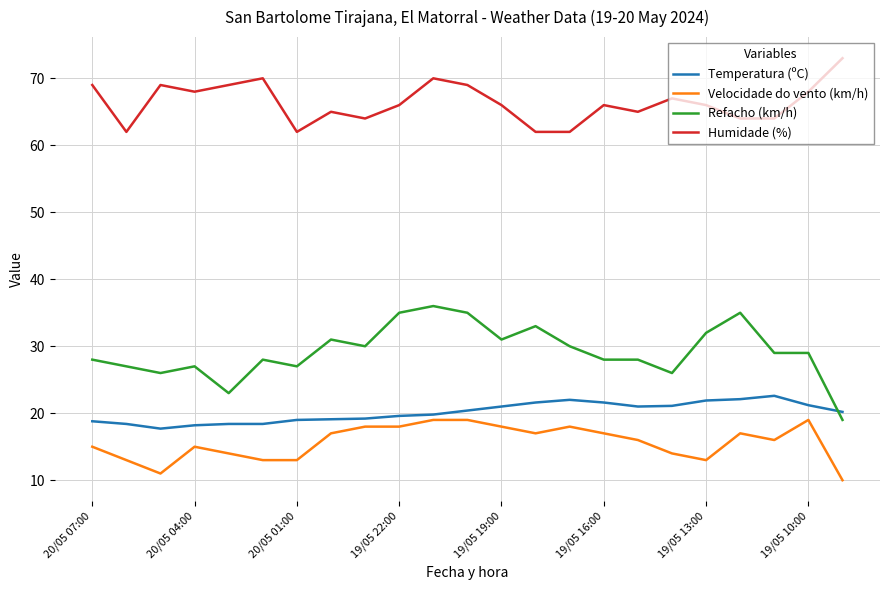

Rank the series by their maximum value, from highest to lowest.

Humidade (%), Refacho (km/h), Temperatura (ºC), Velocidade do vento (km/h)